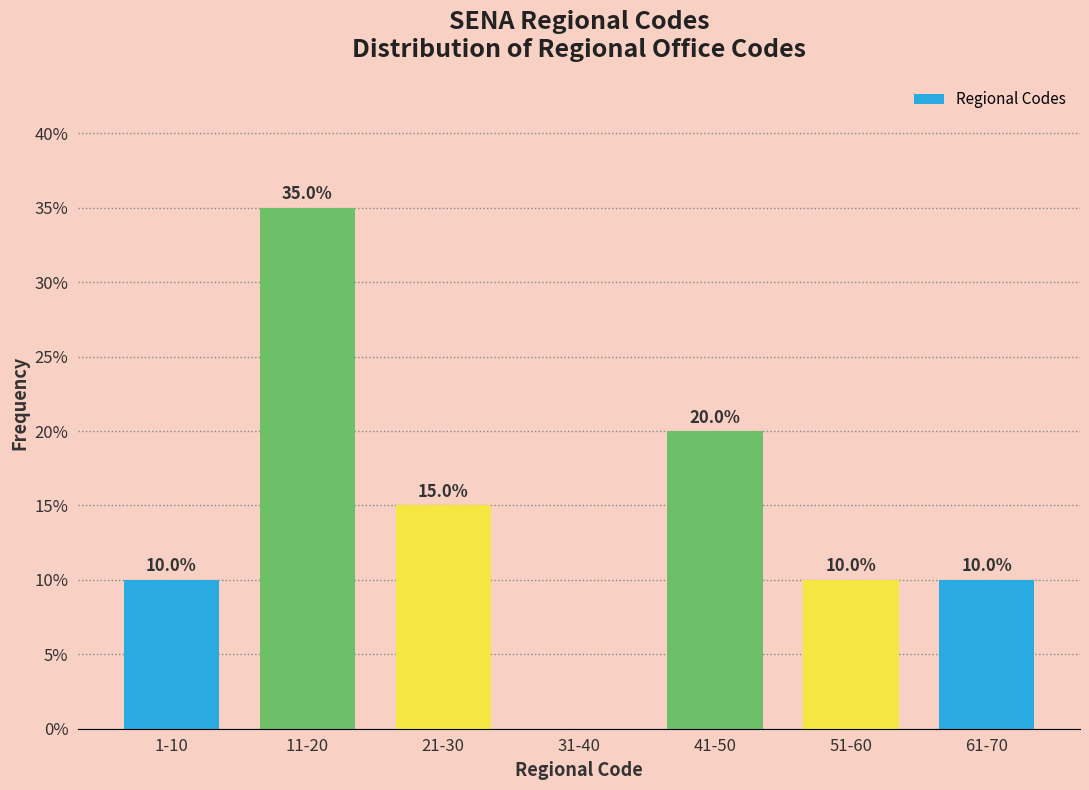

Reading left to right, transcribe all the data shown in this chart.

1-10=10	11-20=35	21-30=15	31-40=0	41-50=20	51-60=10	61-70=10